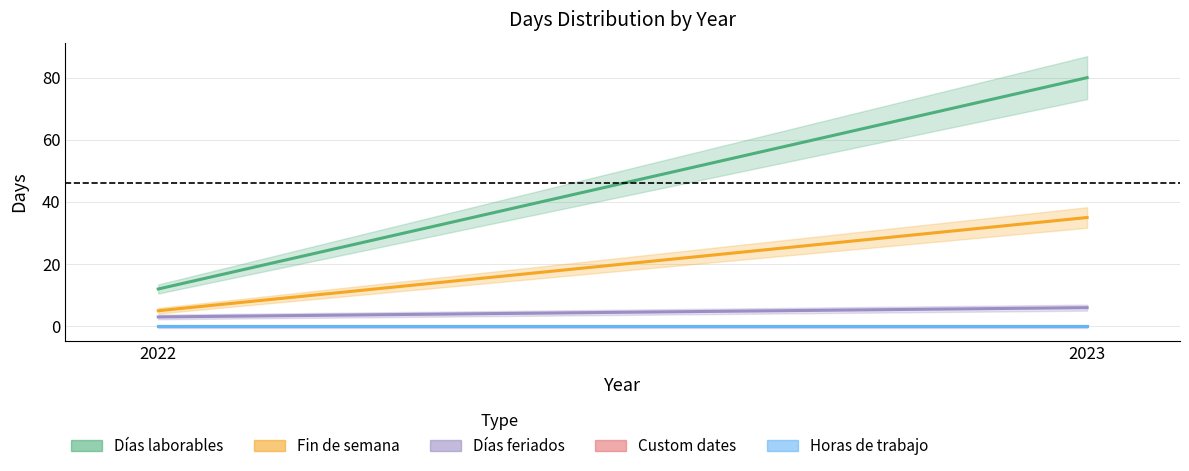

List the labels in order of Fin de semana value, smallest first.

2022, 2023